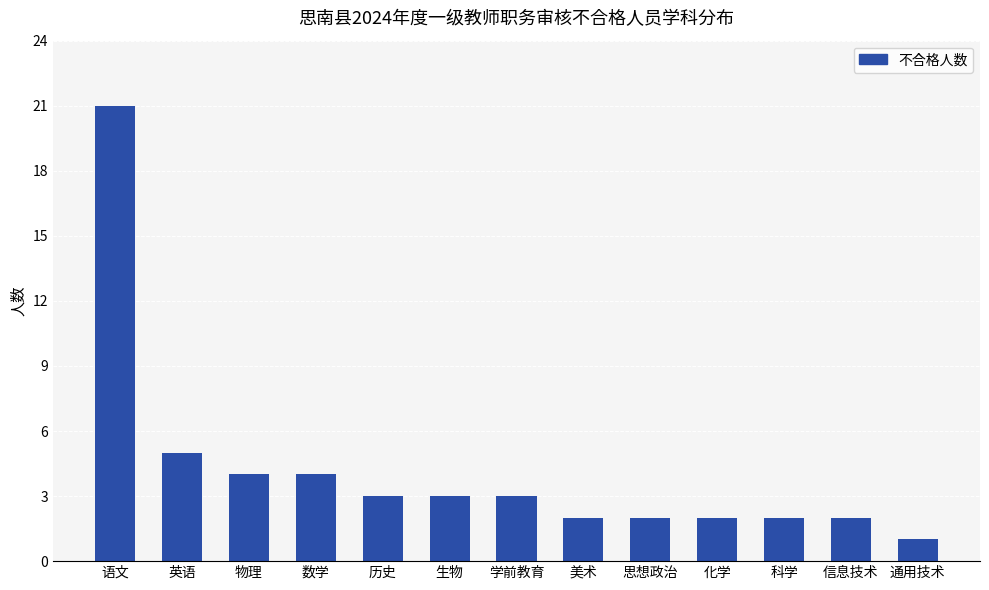

Where is the data nearest to the value 11?

英语